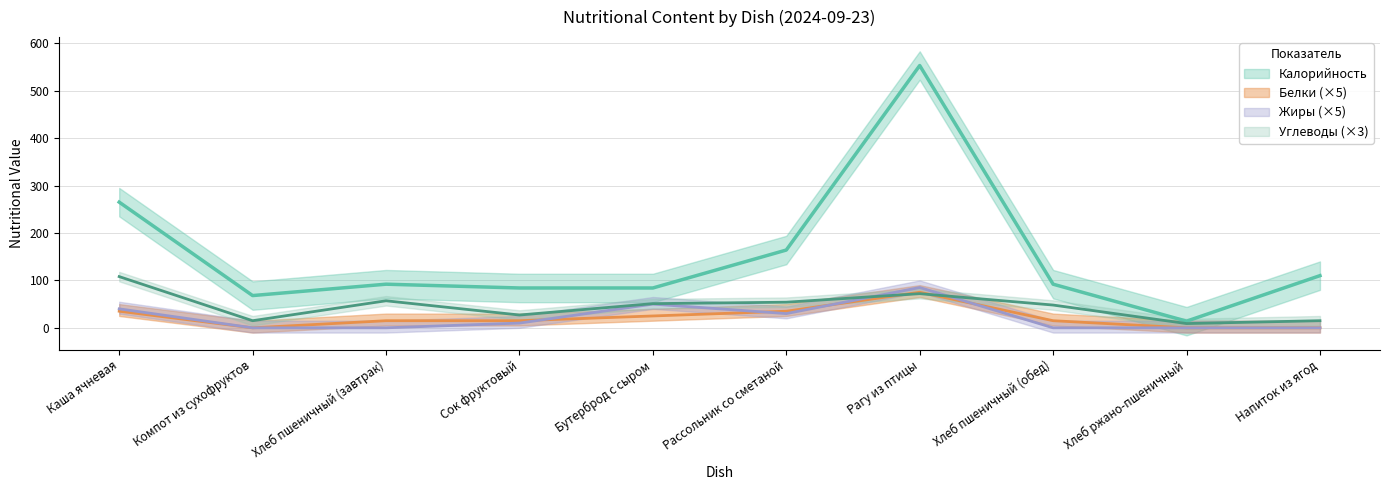

What is the label of the 5th point from the right?

Рассольник со сметаной